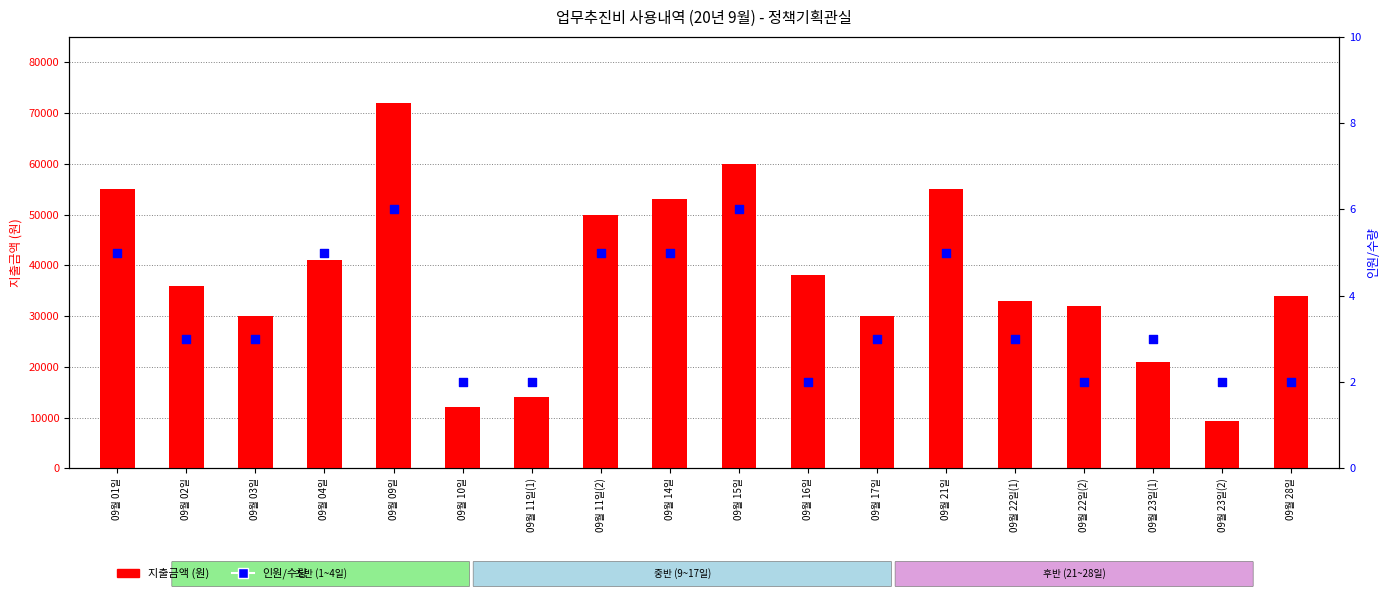

Is the value of 지출금액 at 09월 28일 greater than the value of 인원/수량 at 09월 16일?

Yes